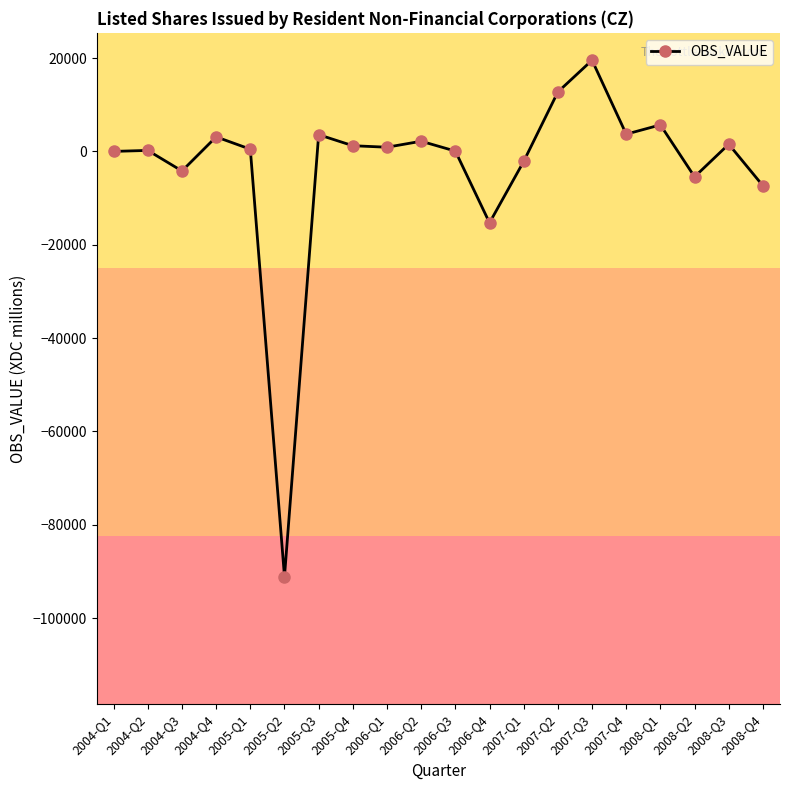

How many lines are shown in the chart?

1